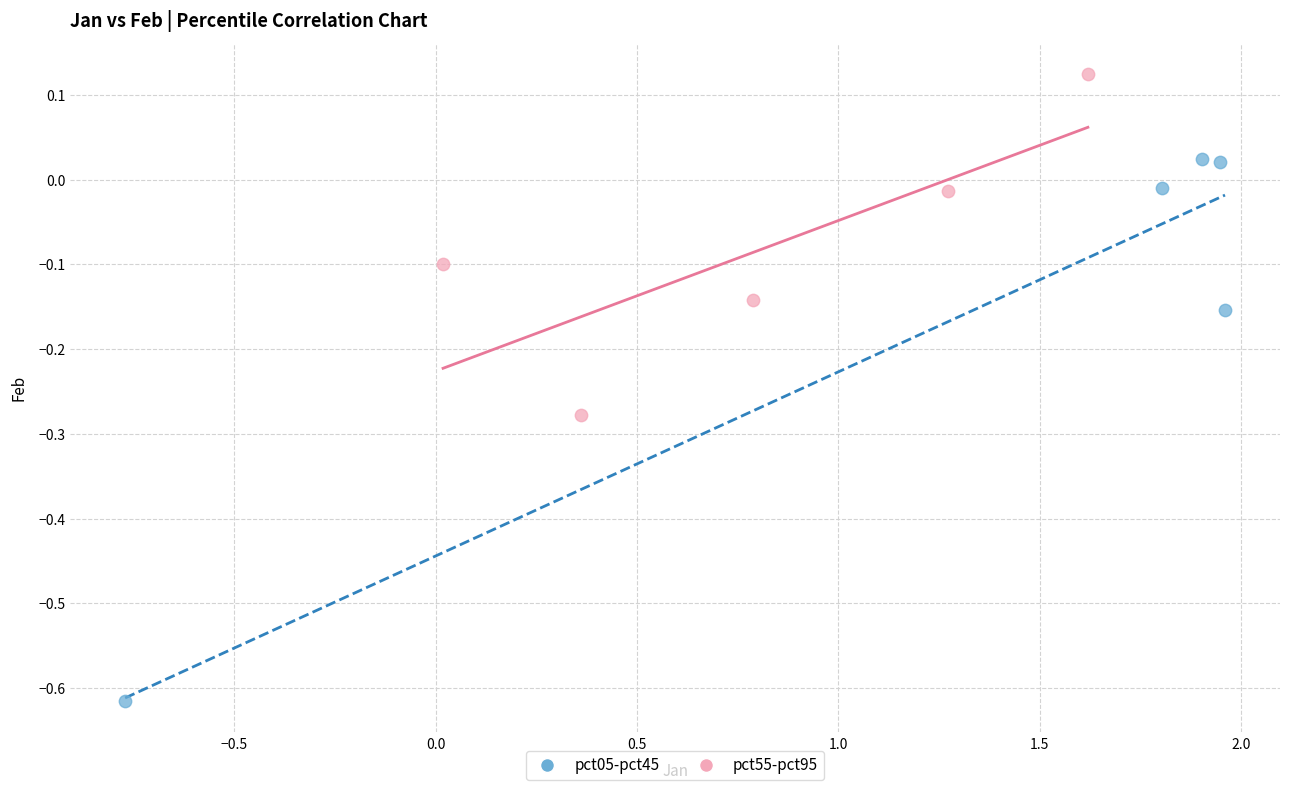

Which series reaches the maximum Y coordinate?

pct55-pct95